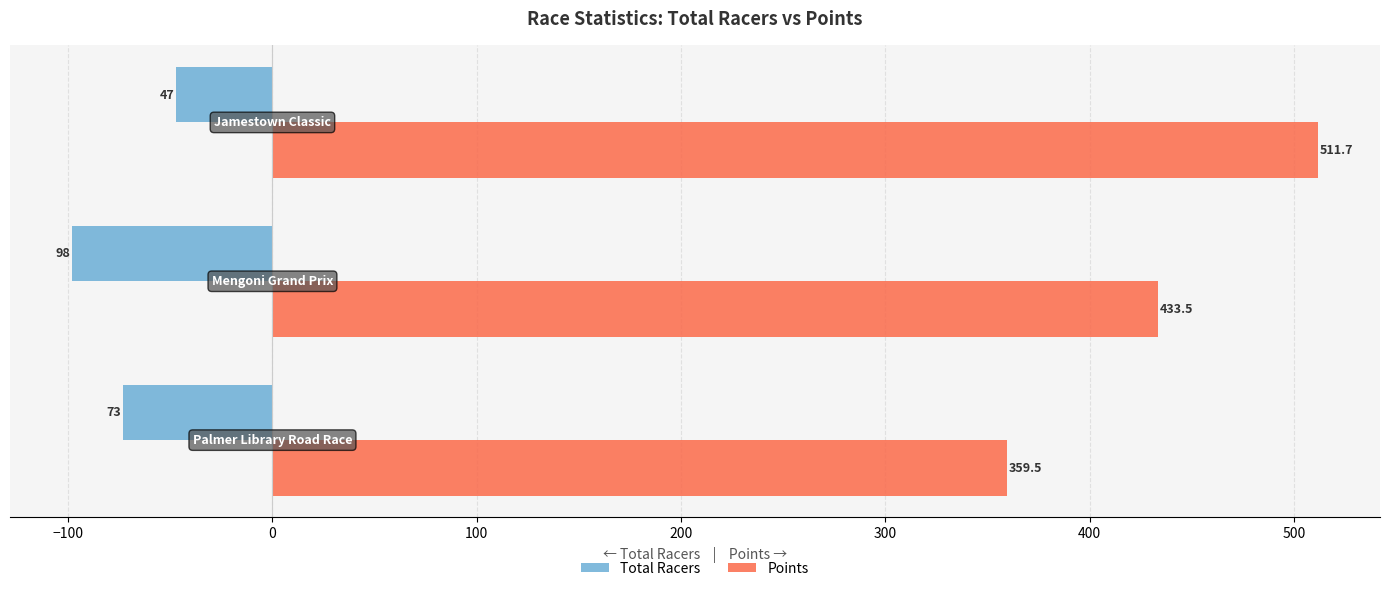

Which series has the widest spread of values?

Points